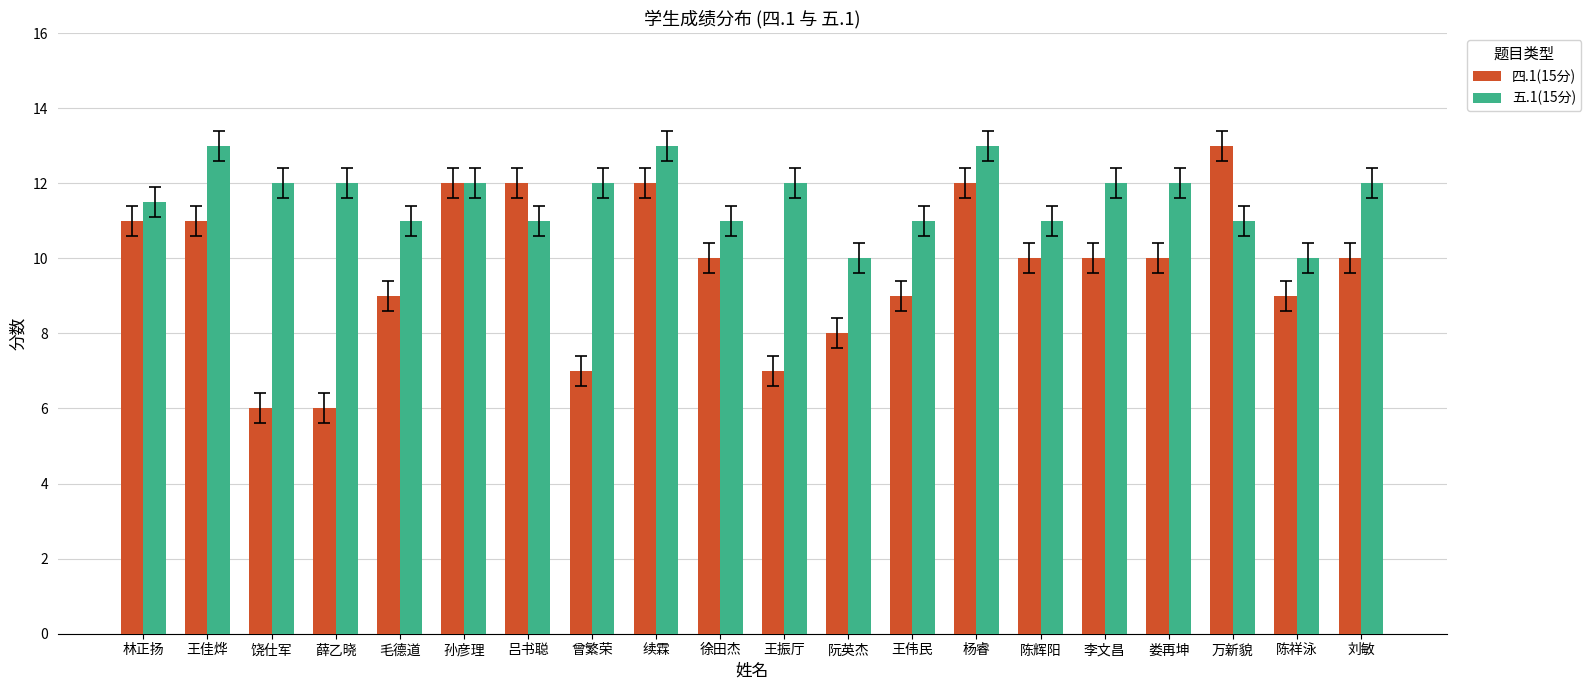

Reading left to right, transcribe all the data shown in this chart.

四.1(15分): 11.0	11.0	6.0	6.0	9.0	12.0	12.0	7.0	12.0	10.0	7.0	8.0	9.0	12.0	10.0	10.0	10.0	13.0	9.0	10.0
五.1(15分): 11.5	13.0	12.0	12.0	11.0	12.0	11.0	12.0	13.0	11.0	12.0	10.0	11.0	13.0	11.0	12.0	12.0	11.0	10.0	12.0